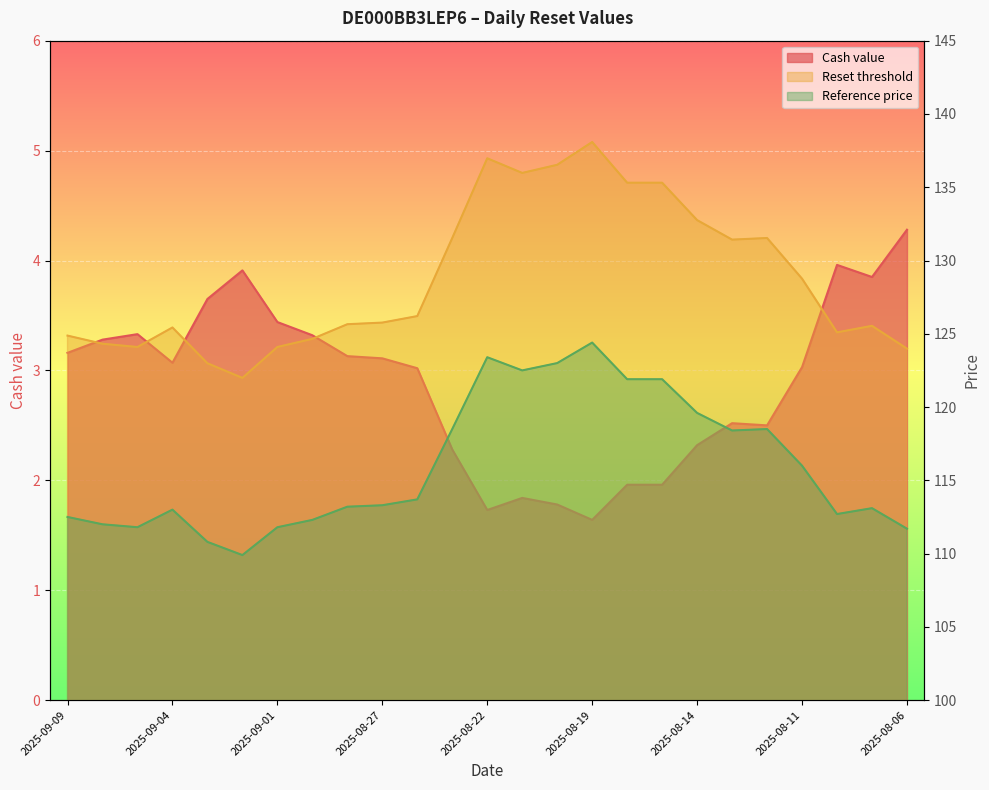

What is the label of the 7th point from the right?

2025-08-14